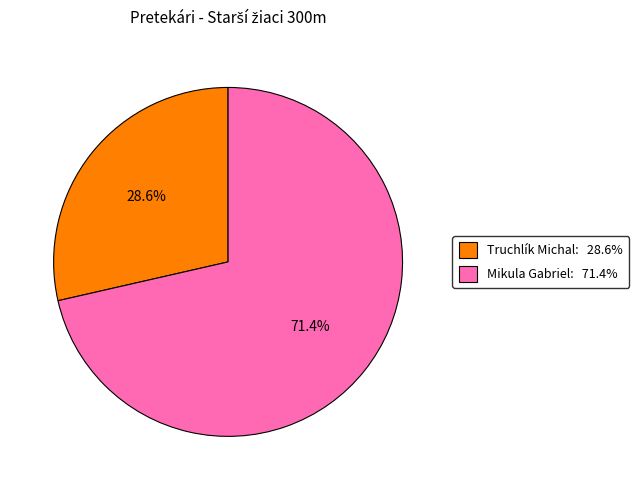

Which category accounts for the majority?

Mikula Gabriel